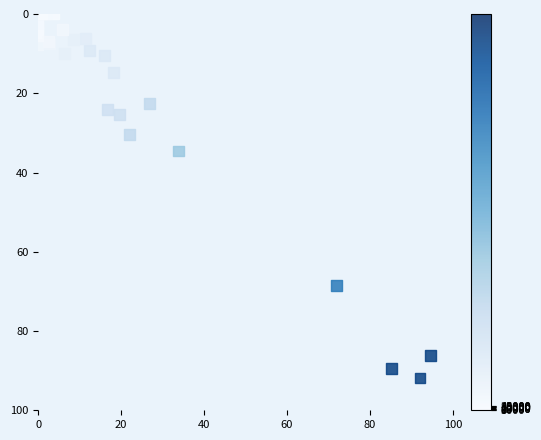

What Y value in the scatter plot is closest to 45?

34.6